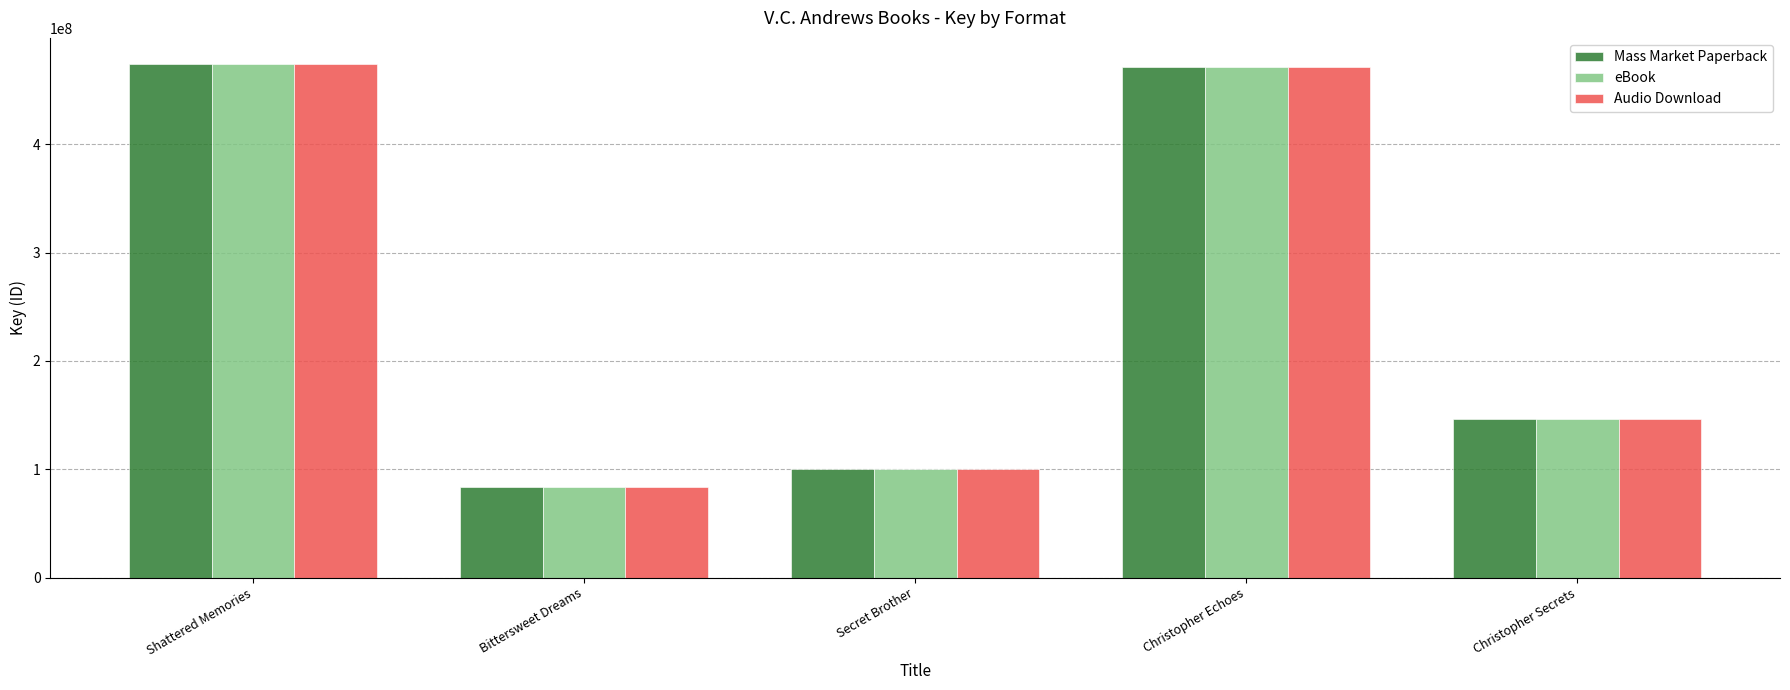

What is the total value across all series at Shattered Memories?

1423142430